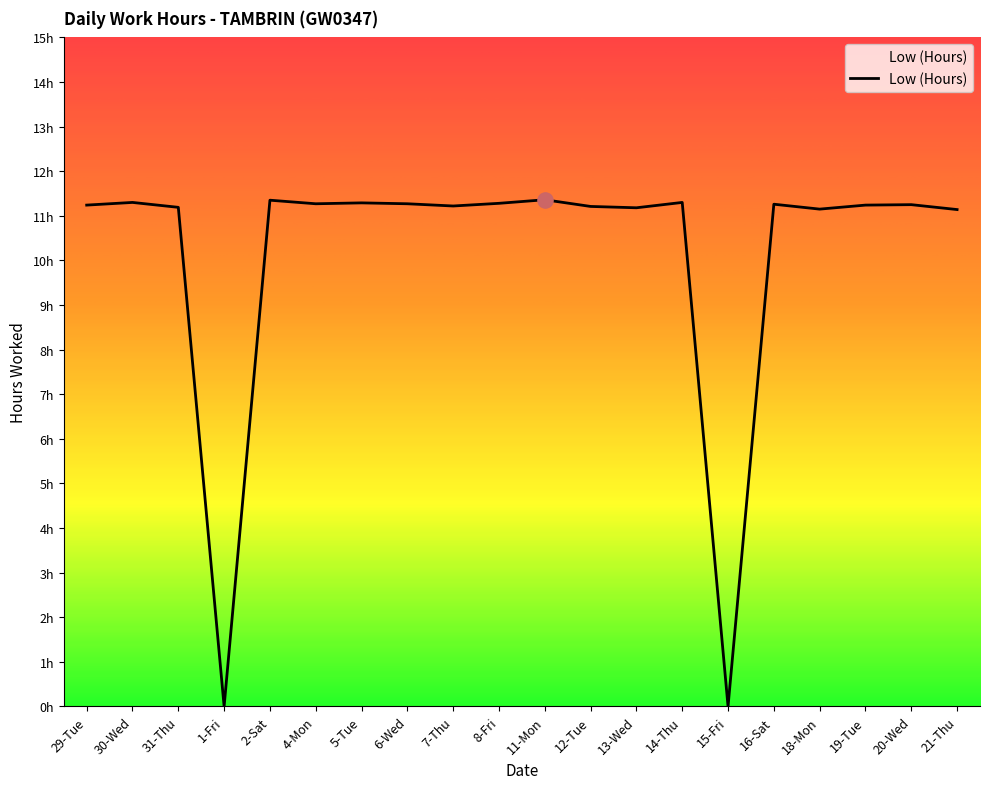

What is the ratio of the value at 14-Thu to the value at 4-Mon?

1.0